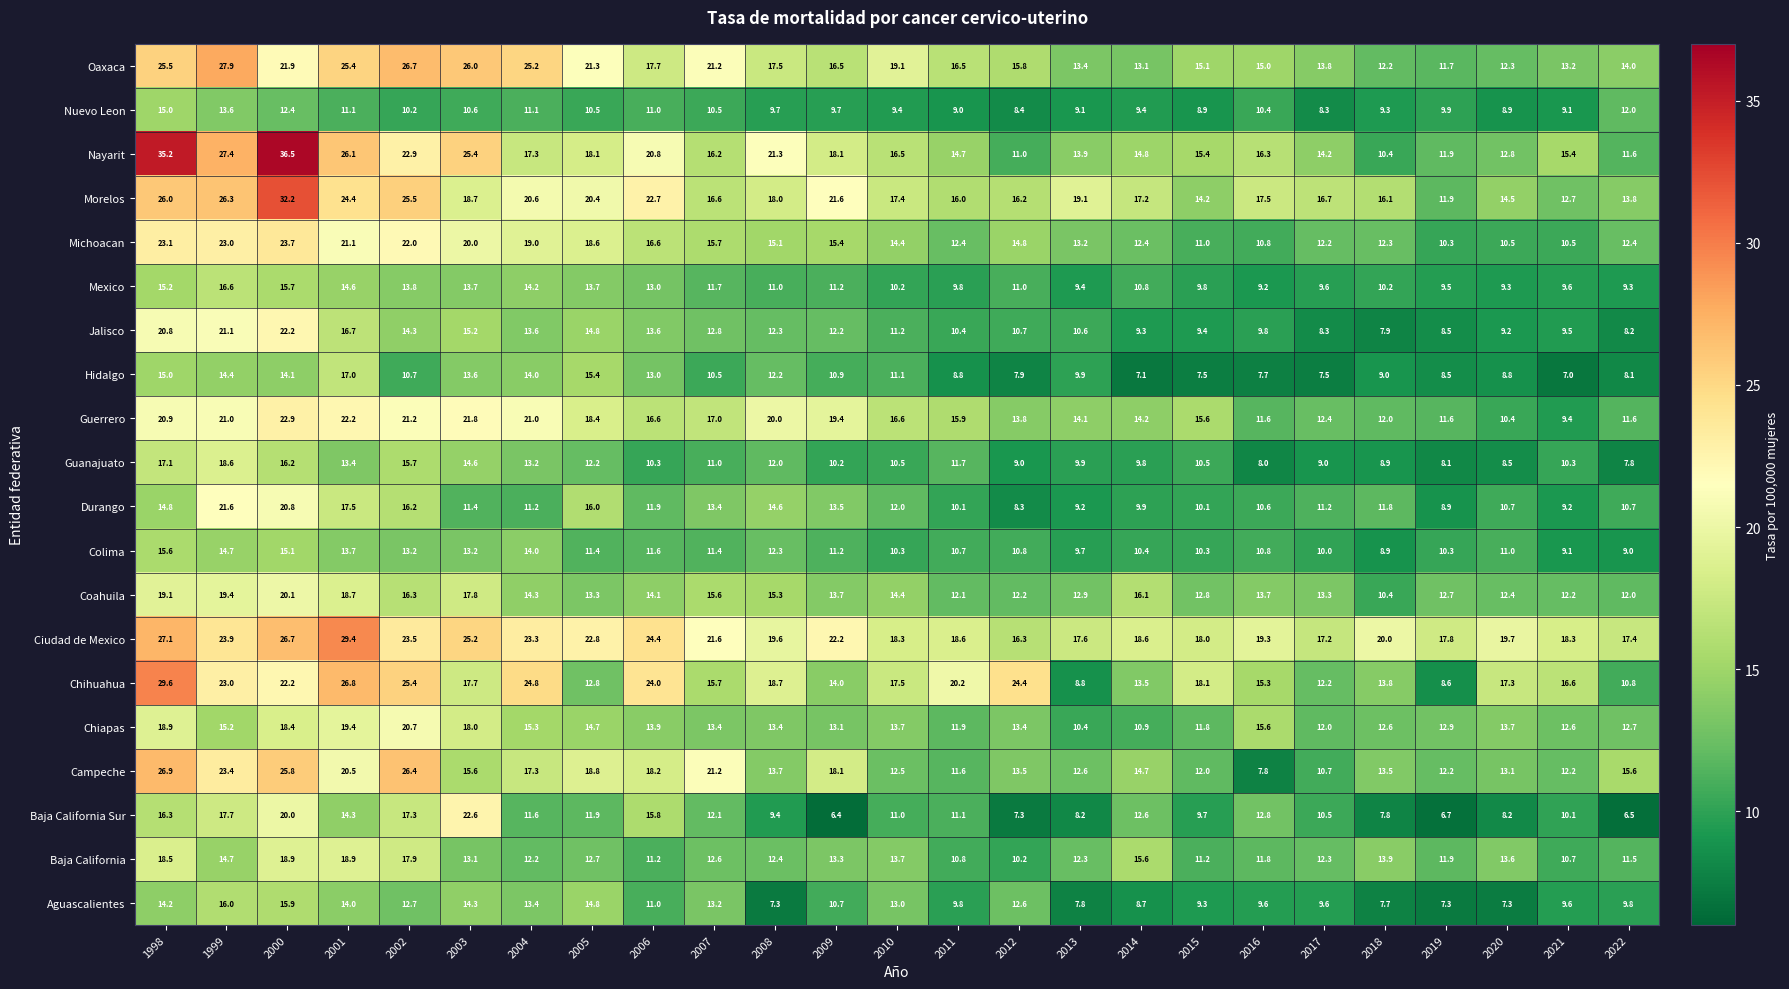

True or false: Guanajuato has a value of 8.1 at 2019.

True